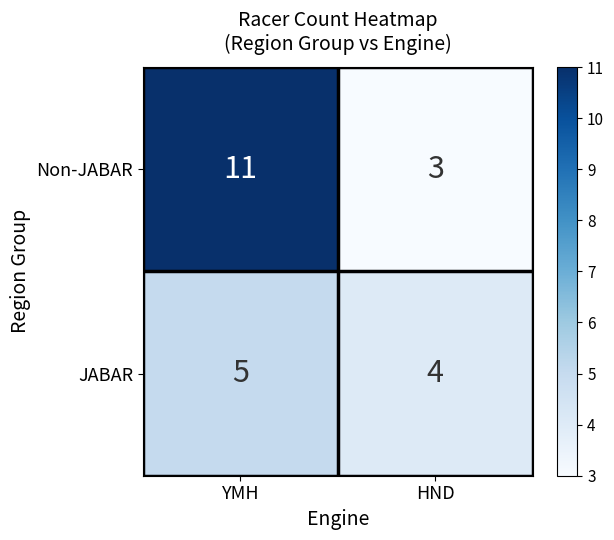

The value of JABAR at YMH is 5. True or false?

True